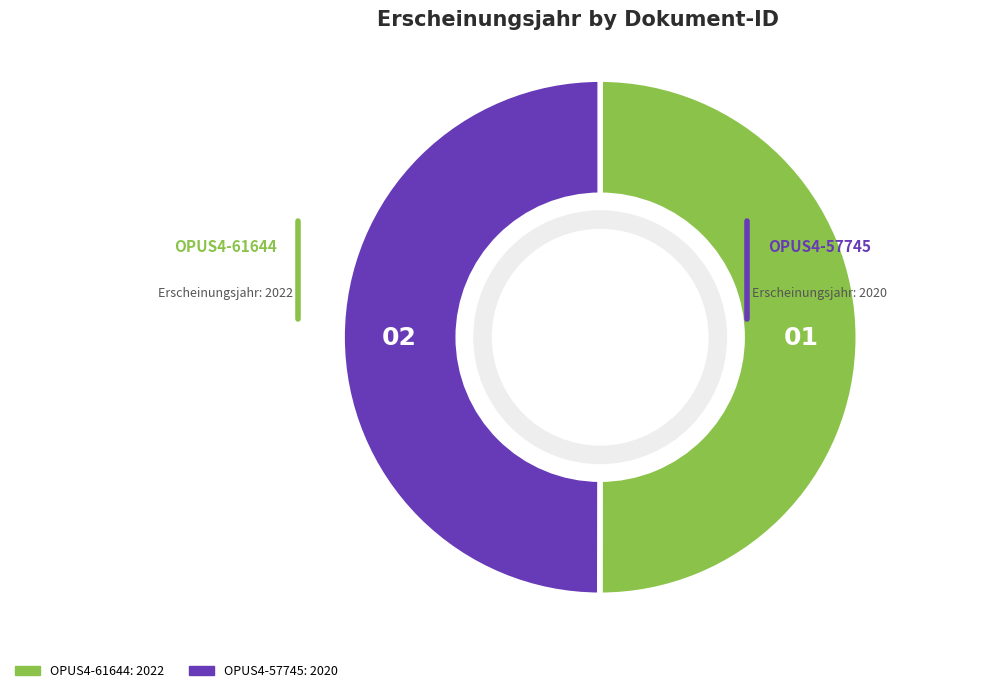

Combined, do OPUS4-61644 and OPUS4-57745 account for over 50%?

Yes